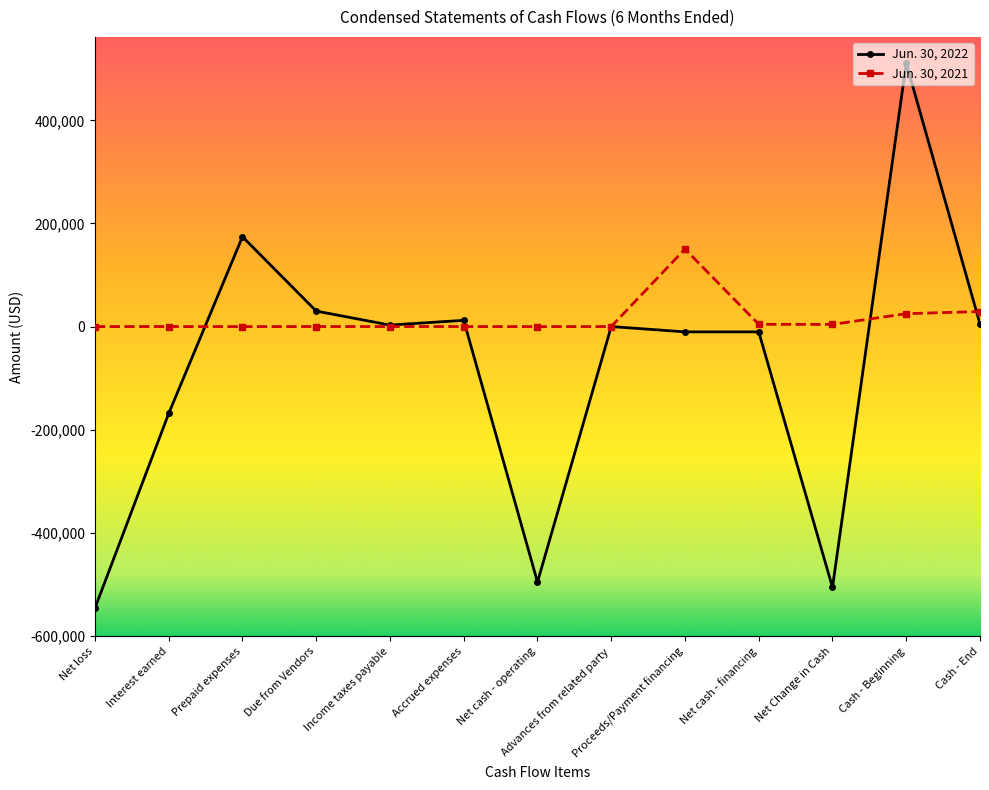

How many categories are shown in the chart?

13